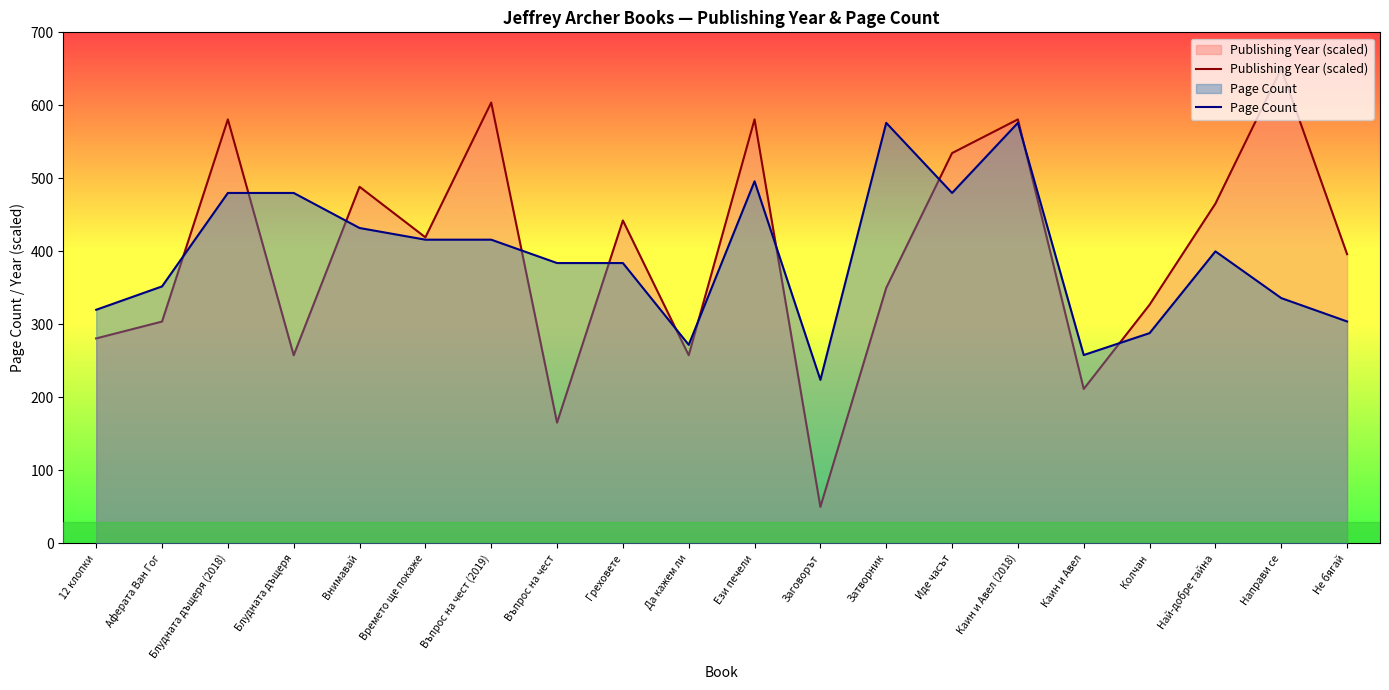

What is the difference between the second highest and second lowest values in the Publishing Year (scaled) series?

438.5